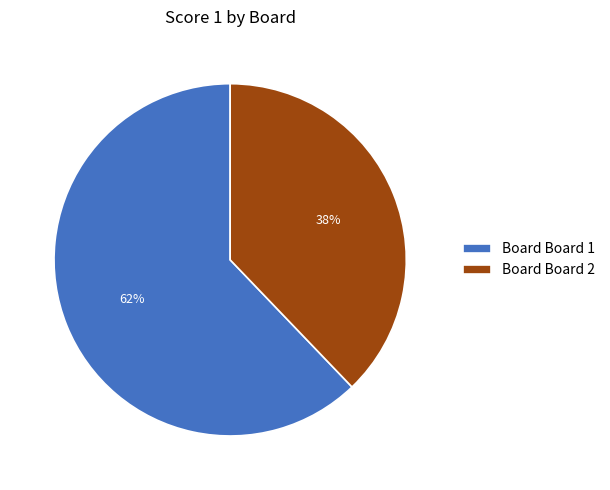

Which slice is the smallest?

Board Board 2